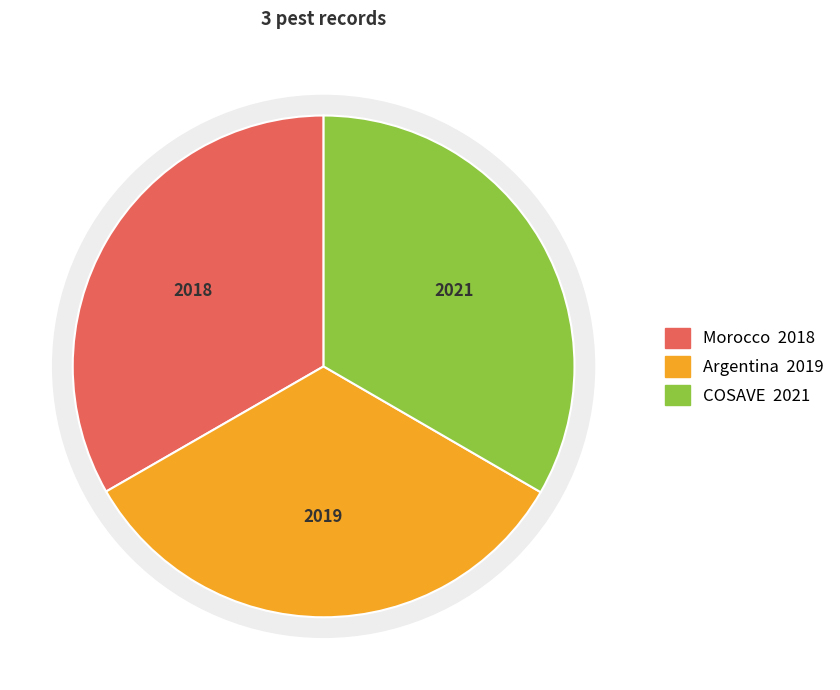

Is it true that COSAVE is 40% of the pie?

False